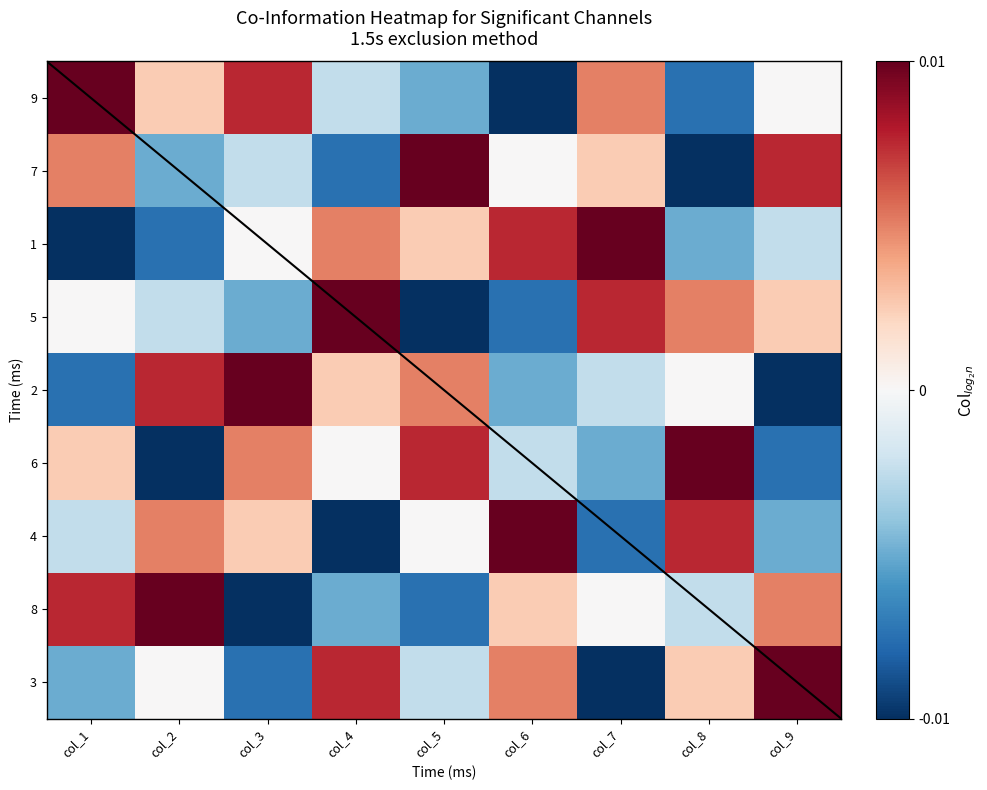

At which category is the sum across all series the highest?

col_1